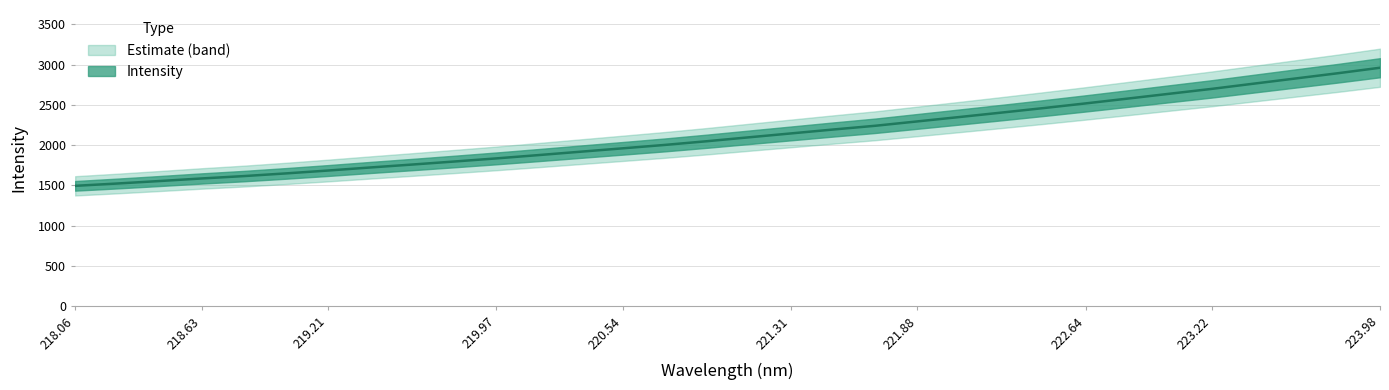

What is the greatest value displayed?

2960.7